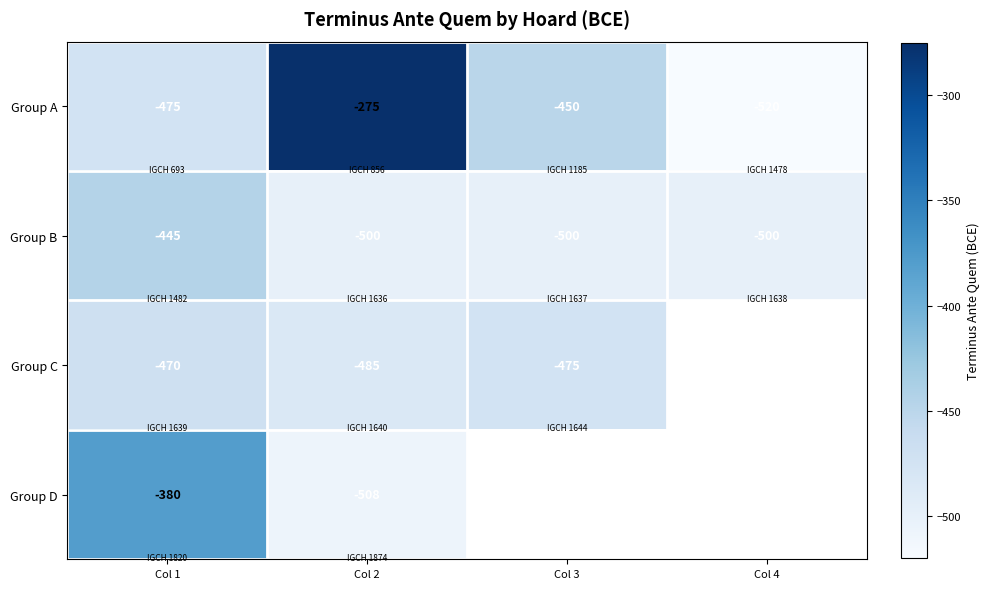

What is the difference between the Group D values at Col 1 and Col 2?

128